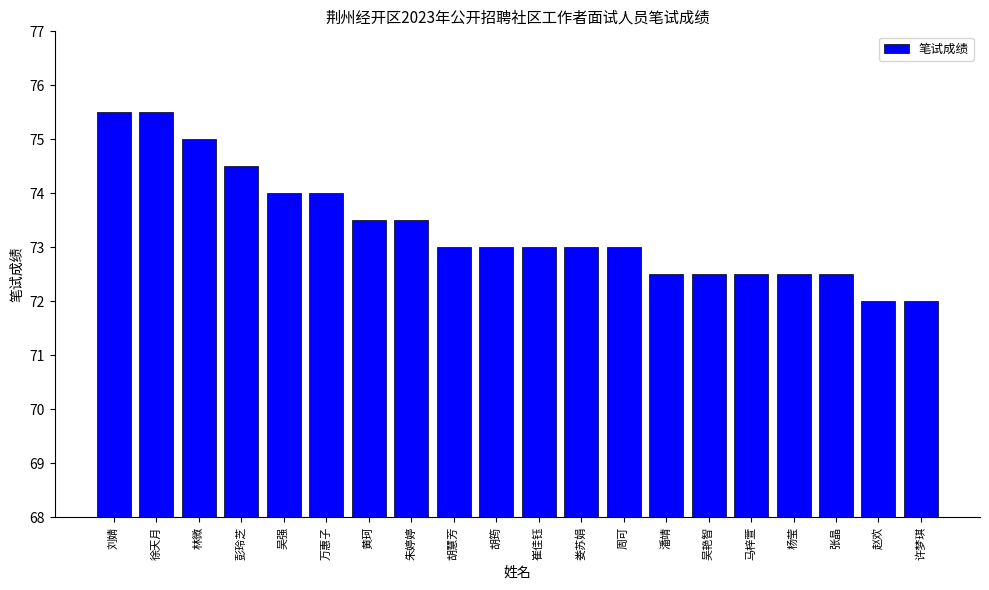

Reading right to left, transcribe all the data shown in this chart.

72.0	72.0	72.5	72.5	72.5	72.5	72.5	73.0	73.0	73.0	73.0	73.0	73.5	73.5	74.0	74.0	74.5	75.0	75.5	75.5